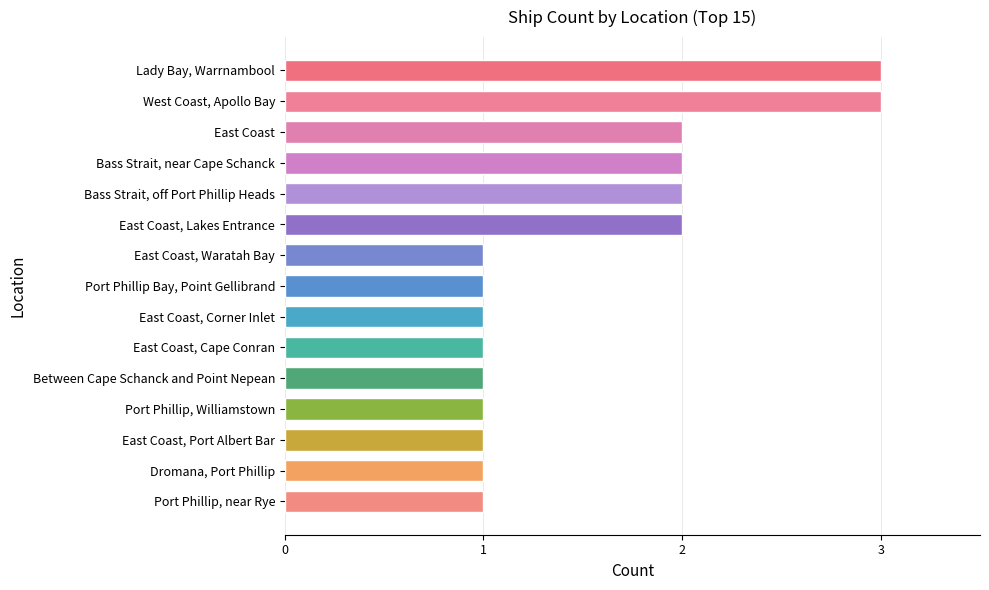

How many distinct data groups are displayed?

1